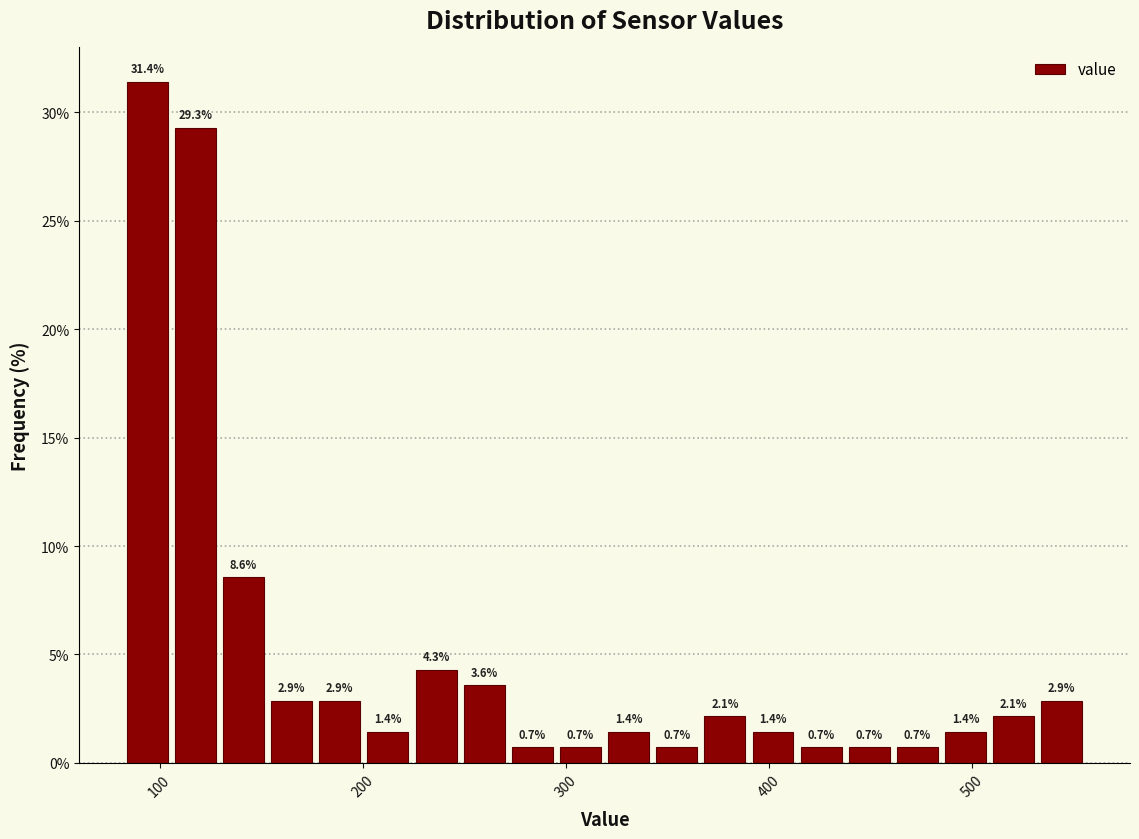

Around what value on the x-axis is the tallest bar? Give the approximate position of its centre, as read against the axis.

90